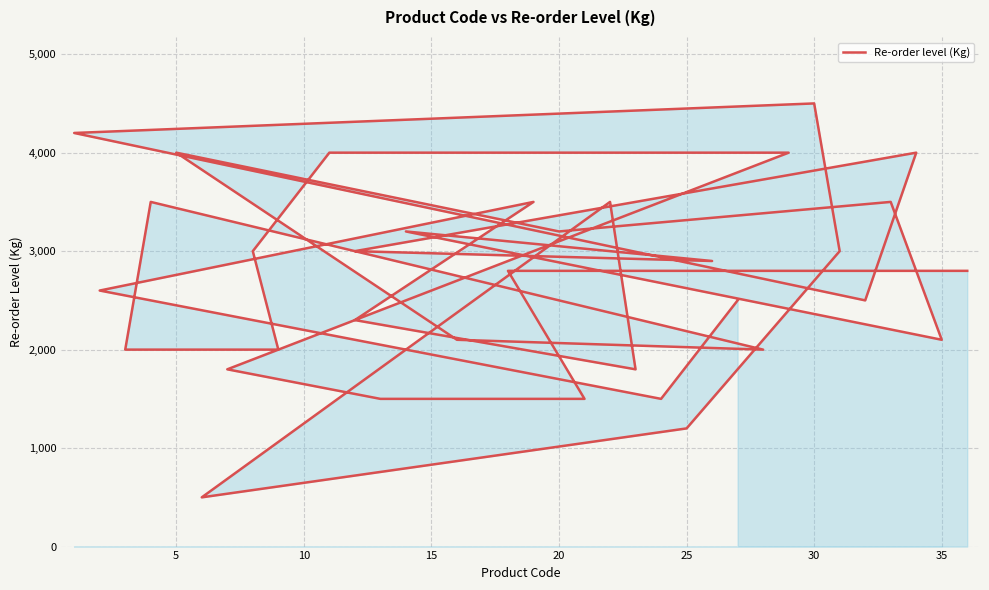

How many distinct data groups are displayed?

1